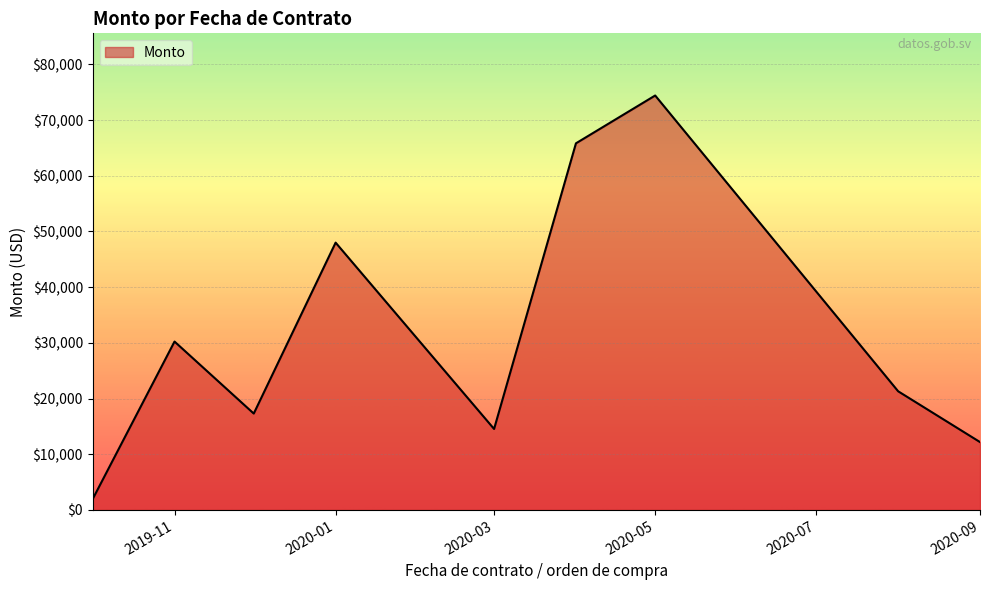

What is the smallest value displayed?

1949.1